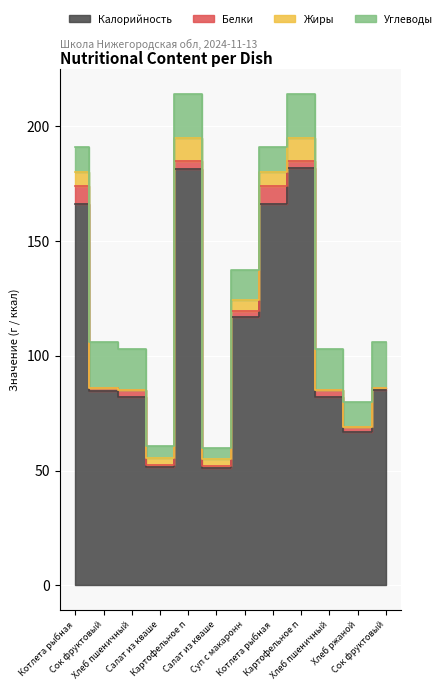

Which series has the widest spread of values?

Калорийность